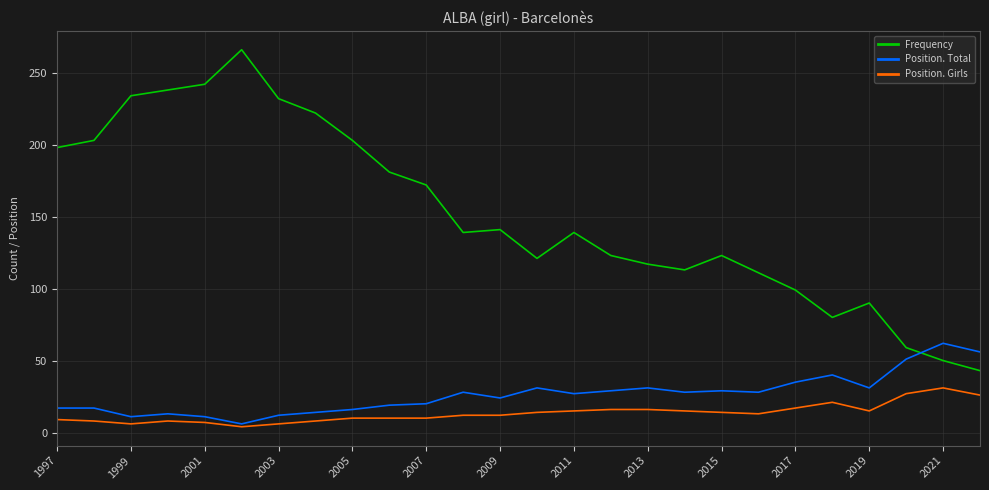

True or false: Position. Girls and Frequency intersect in this chart.

False